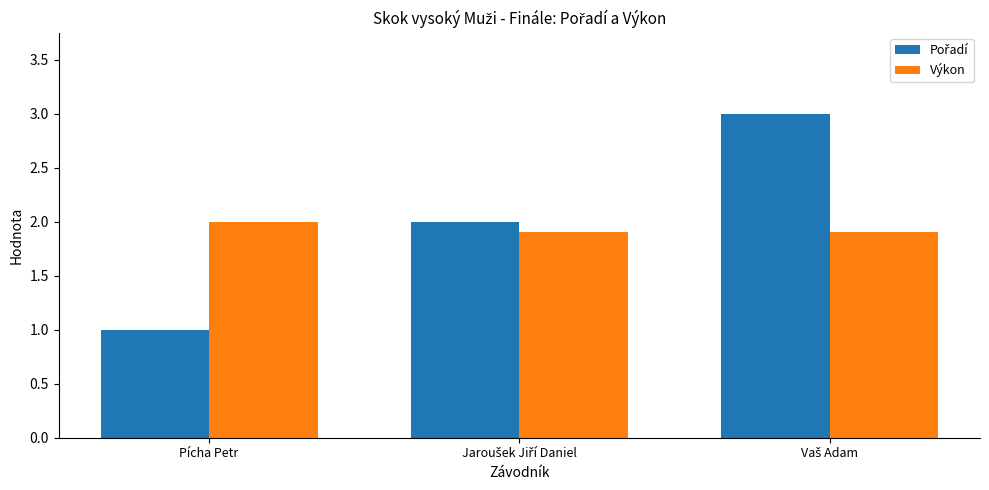

What is the difference between the maximum and second lowest values in the Výkon series?

0.1